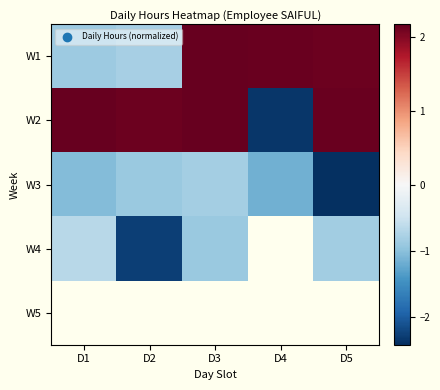

The W3 series shows -4.2 at D5. True or false?

False